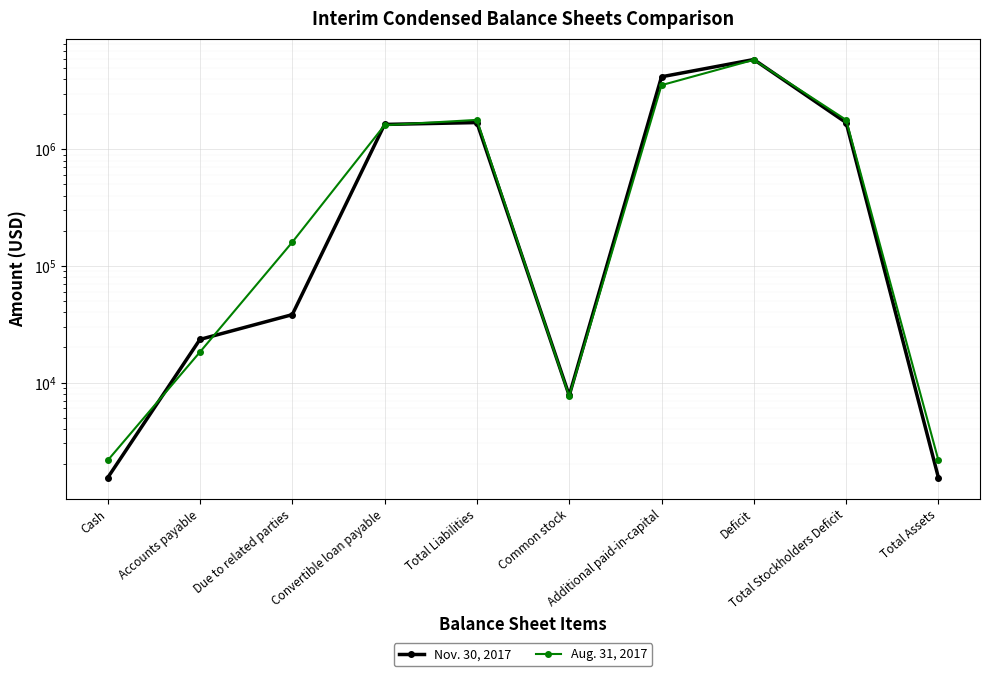

What position from the right is Total Liabilities?

6